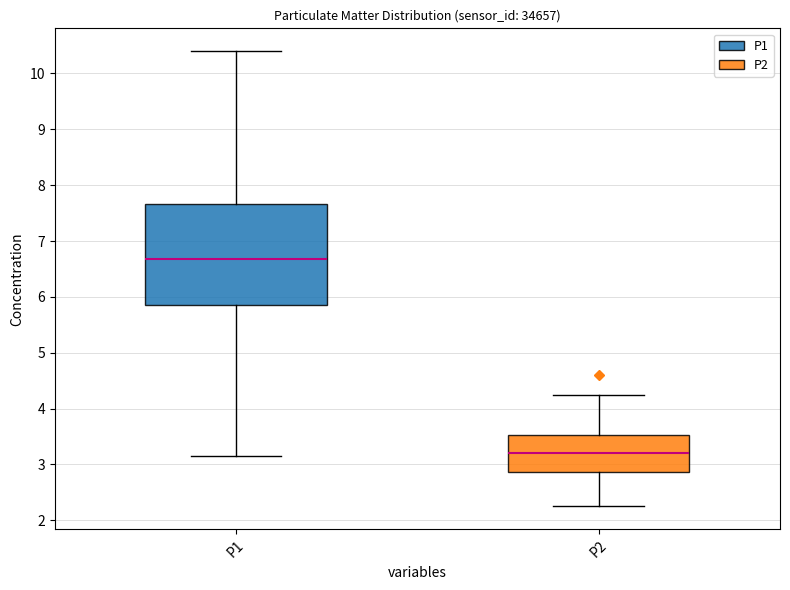

Reading left to right, transcribe this box plot: for each box, give where its median line is, the range the box spans, and where its two whiskers end, as read against the y-axis. The values are not printed on the chart, so give them approximately, as read against the axis.

P1: median 6.7, box 5.9 to 7.7, whiskers 3.2 to 10.4
P2: median 3.2, box 2.9 to 3.5, whiskers 2.3 to 4.3